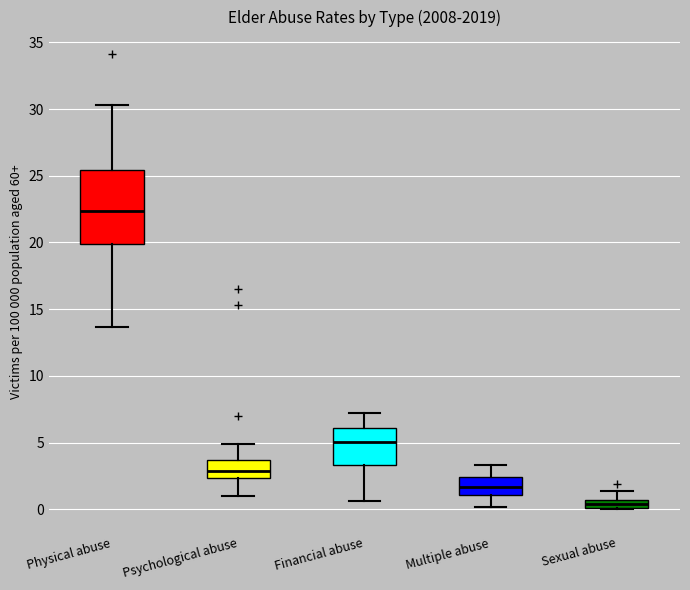

Which box has the highest median line?

Physical abuse